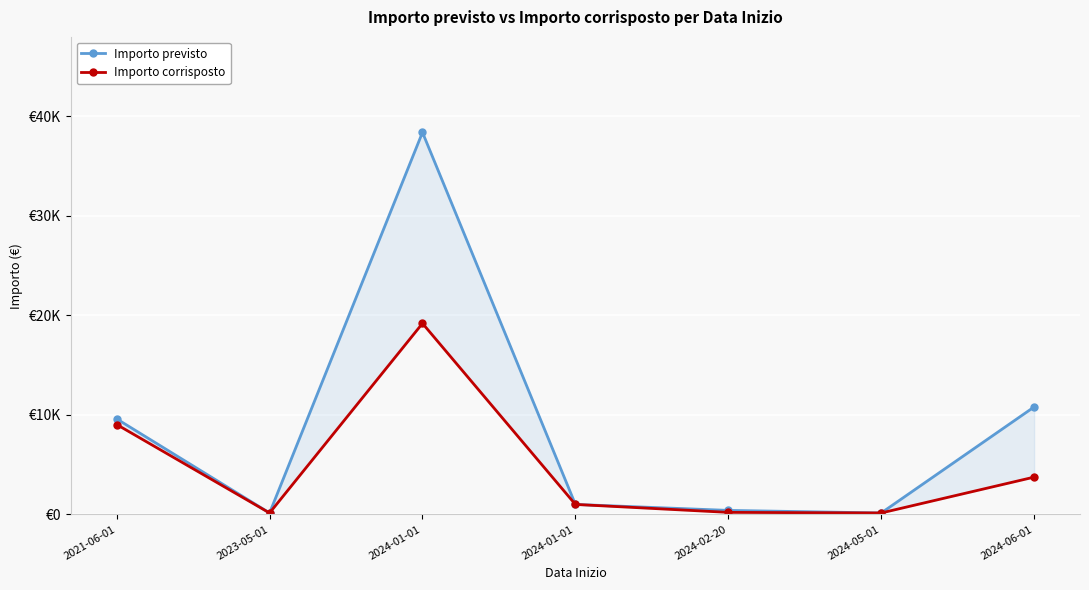

Reading left to right, transcribe all the data shown in this chart.

Importo previsto: 9600.0	141.0	38400.0	1000.0	400.0	141.0	10800.0
Importo corrisposto: 9034.2	141.0	19200.0	1000.0	200.0	141.0	3745.5